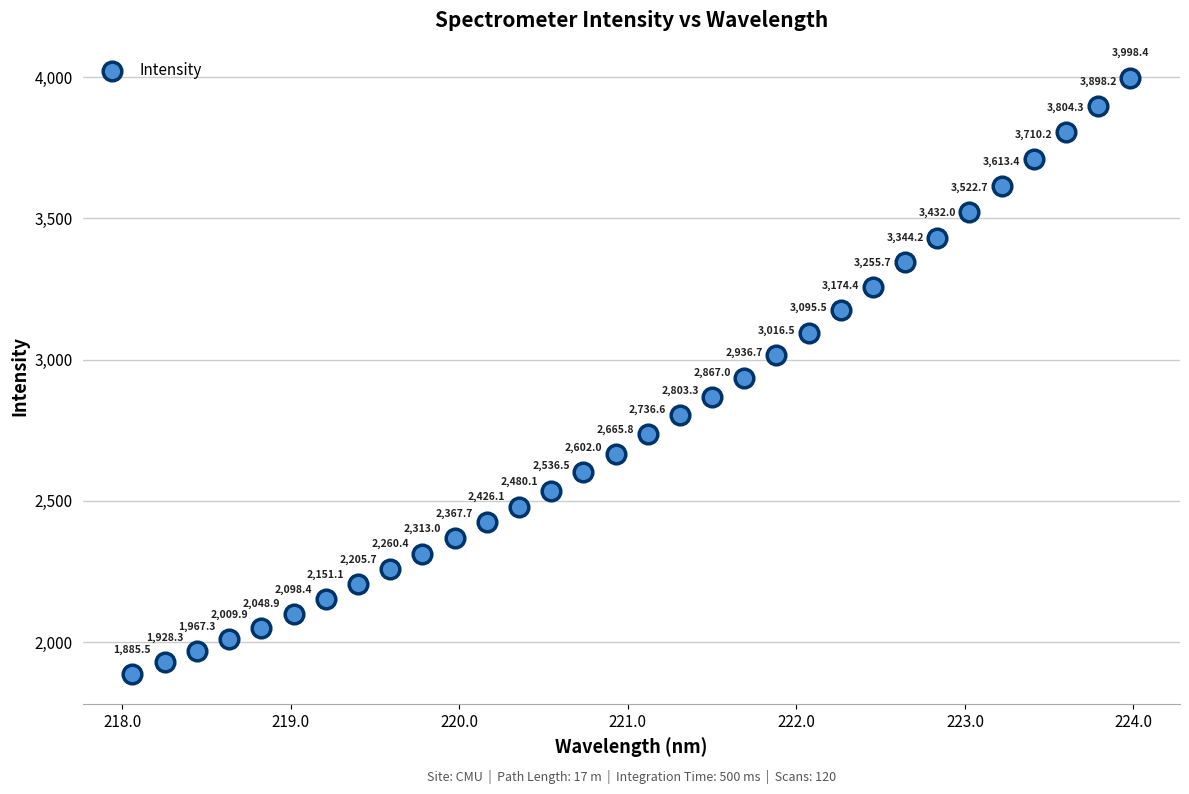

What is the range of Y values (max minus min)?

2112.9